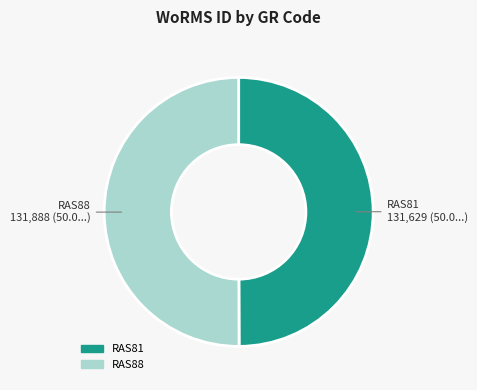

True or false: RAS81 accounts for 59% of the total.

False